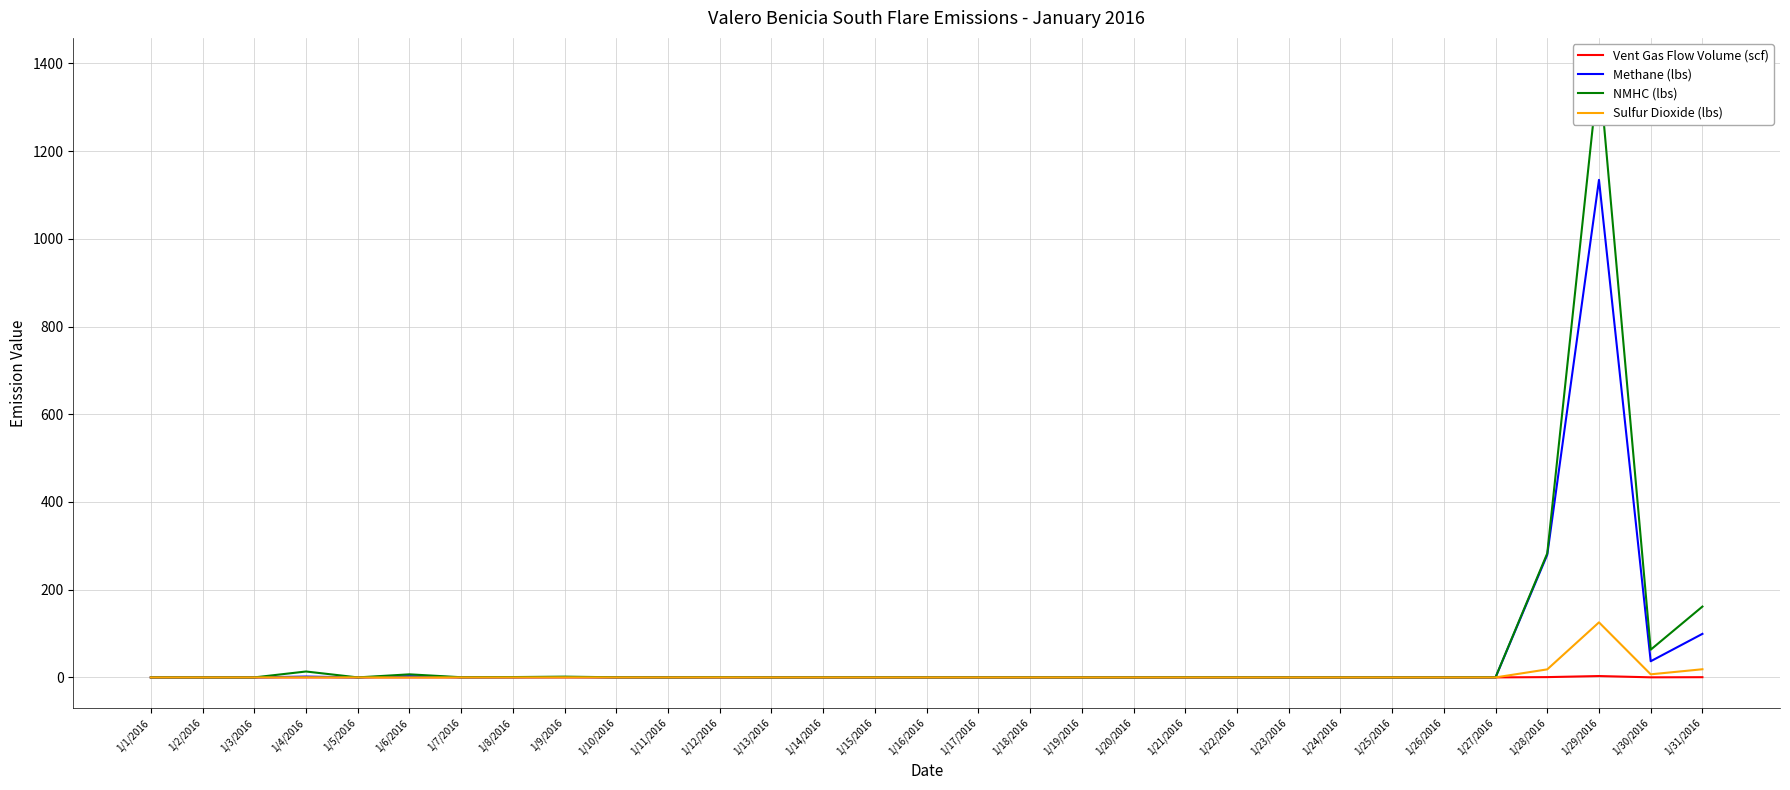

Reading left to right, what are all the values shown in this chart?

Vent Gas Flow Volume (scf): 0.0	0.0	0.0	0.0	0.0	0.0	0.0	0.0	0.0	0.0	0.0	0.0	0.0	0.0	0.0	0.0	0.0	0.0	0.0	0.0	0.0	0.0	0.0	0.0	0.0	0.0	0.0	0.7	3.1	0.2	0.5
Methane (lbs): 0.0	0.0	0.0	1.9	0.0	2.8	0.2	0.3	0.8	0.1	0.0	0.2	0.0	0.0	0.0	0.0	0.0	0.0	0.0	0.0	0.0	0.0	0.0	0.0	0.0	0.0	0.0	279.7	1134.6	36.8	99.3
NMHC (lbs): 0.1	0.0	0.0	13.5	0.0	7.0	0.4	0.8	1.7	0.3	0.0	0.4	0.0	0.1	0.1	0.0	0.1	0.0	0.0	0.0	0.2	0.1	0.0	0.0	0.0	0.0	0.2	282.9	1388.9	63.2	161.6
Sulfur Dioxide (lbs): 0.0	0.0	0.0	0.3	0.0	0.1	0.0	0.0	0.2	0.0	0.0	0.1	0.0	0.0	0.0	0.0	0.0	0.0	0.0	0.0	0.0	0.0	0.0	0.0	0.0	0.0	0.0	18.3	125.5	7.0	18.6